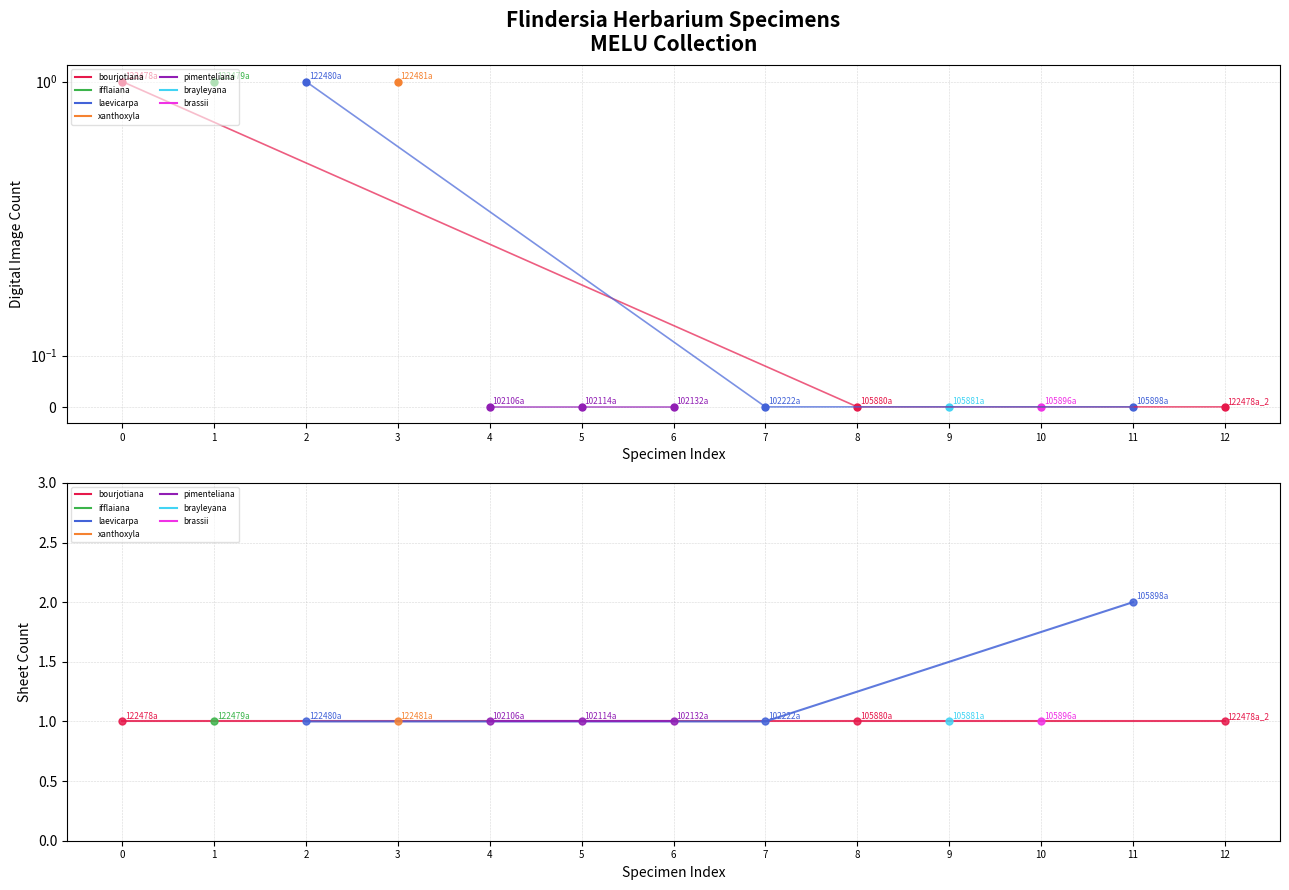

Which has a higher value, 12 or 8?

12